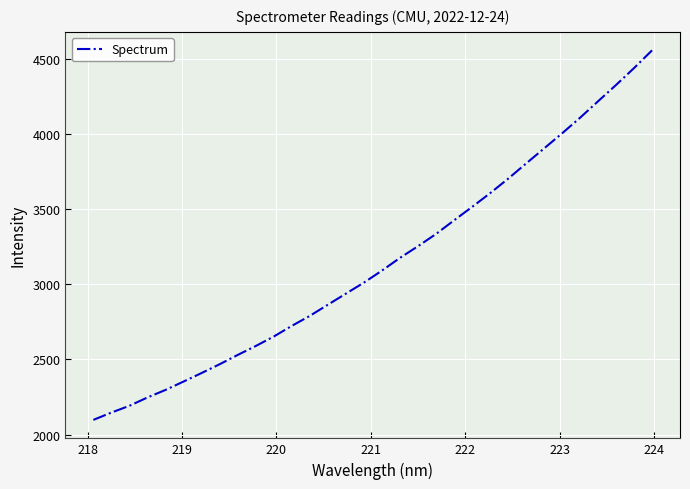

How many lines are shown in the chart?

1